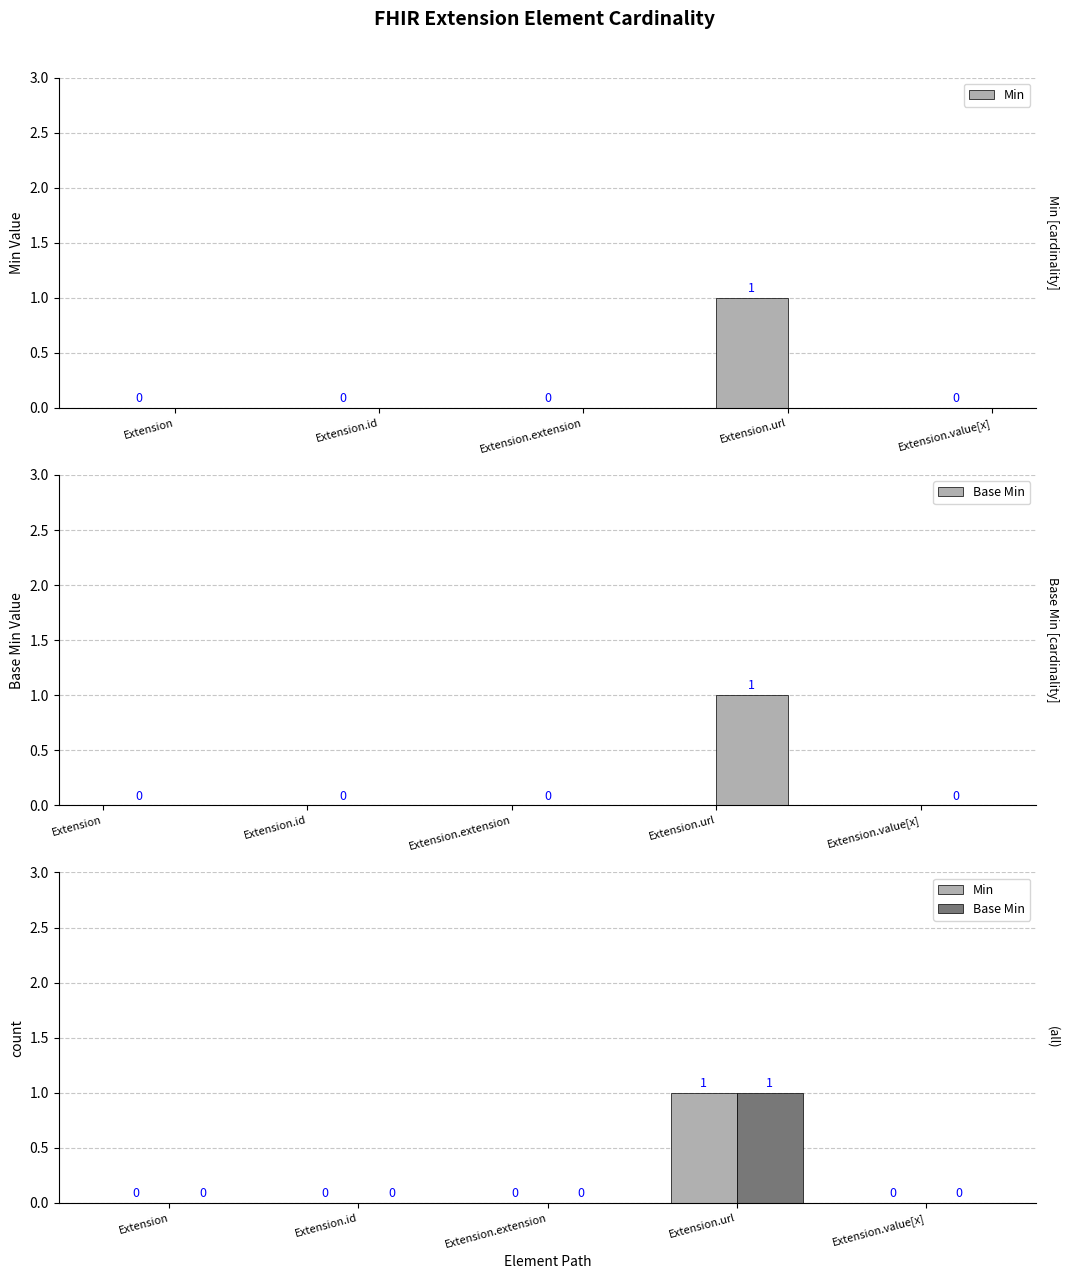

How many groups of bars are there?

5